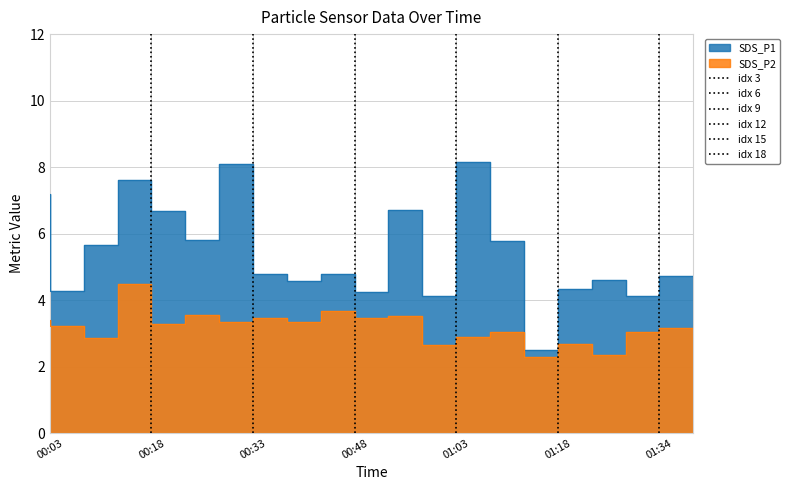

What value does the SDS_P1 series have at 00:48?

4.8